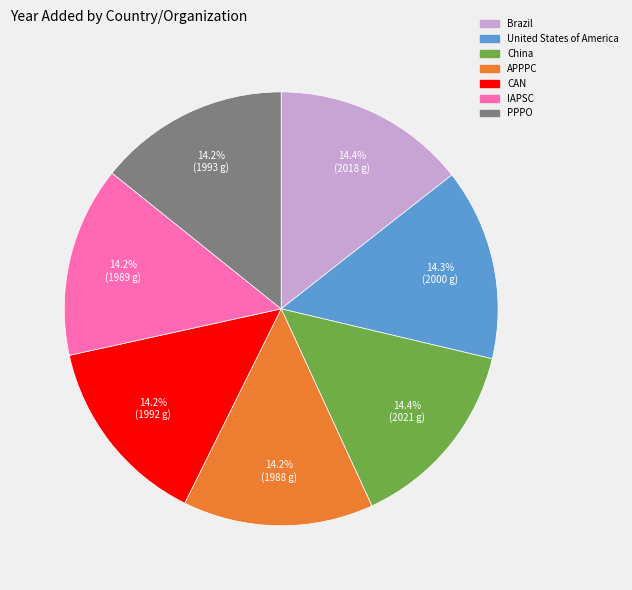

How many segments does this pie chart have?

7